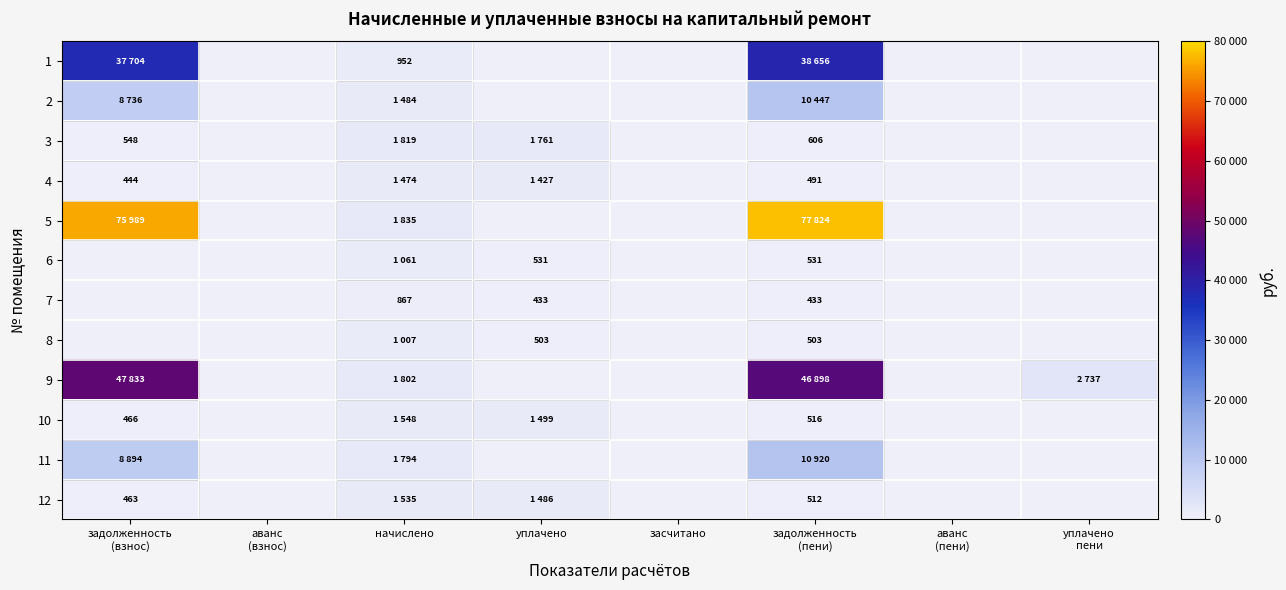

Which label corresponds to the largest value in the chart?

задолженность
(пени)